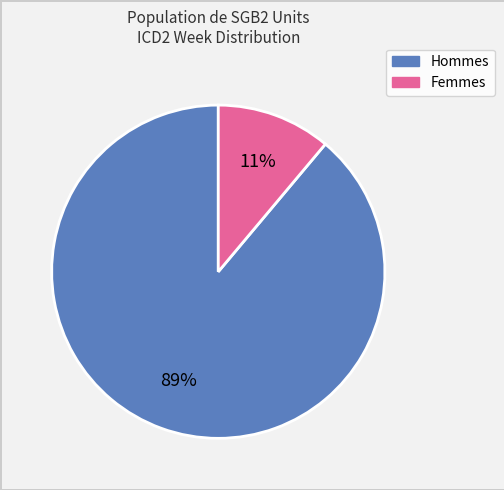

Is there any slice that represents more than half of the pie?

Yes